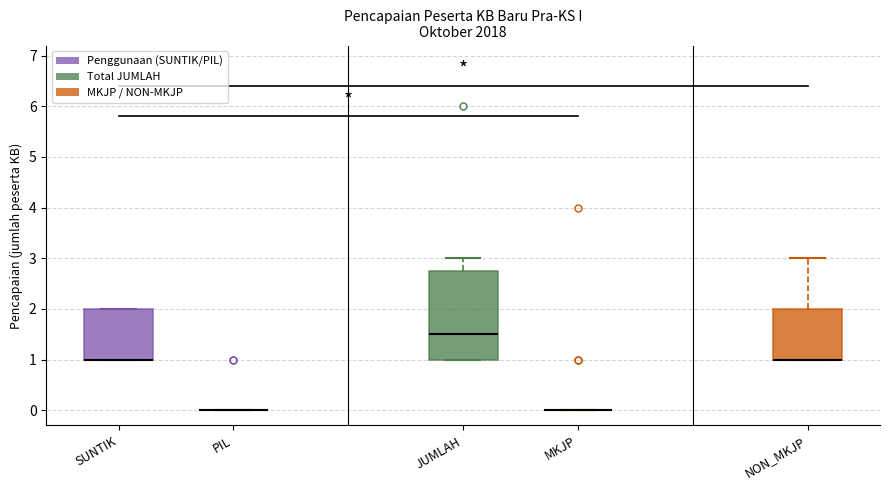

Reading left to right, read every box against the y-axis: the position of its median line, the range the box covers, and the ends of its whiskers. The values are not printed on the chart, so give them approximately, as read against the axis.

SUNTIK: median 1.0 (drawn on the box's lower edge), box 1.0 to 2.0, whiskers 1.0 to 2.0
PIL: box collapsed to a line at 0.0, whiskers 0.0 to 0.0
JUMLAH: median 1.5, box 1.0 to 2.8, whiskers 1.0 to 3.0
MKJP: box collapsed to a line at 0.0, whiskers 0.0 to 0.0
NON_MKJP: median 1.0 (drawn on the box's lower edge), box 1.0 to 2.0, whiskers 1.0 to 3.0